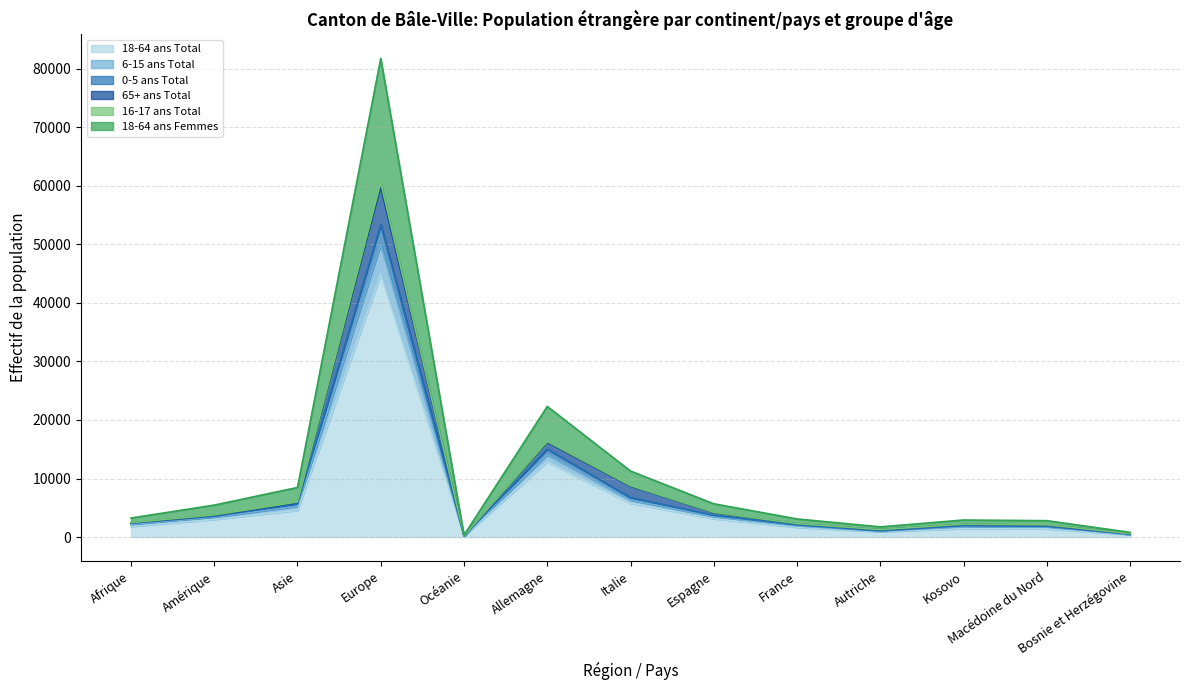

What is the value of the 18-64 ans Femmes point at the 10th from the left?

1272